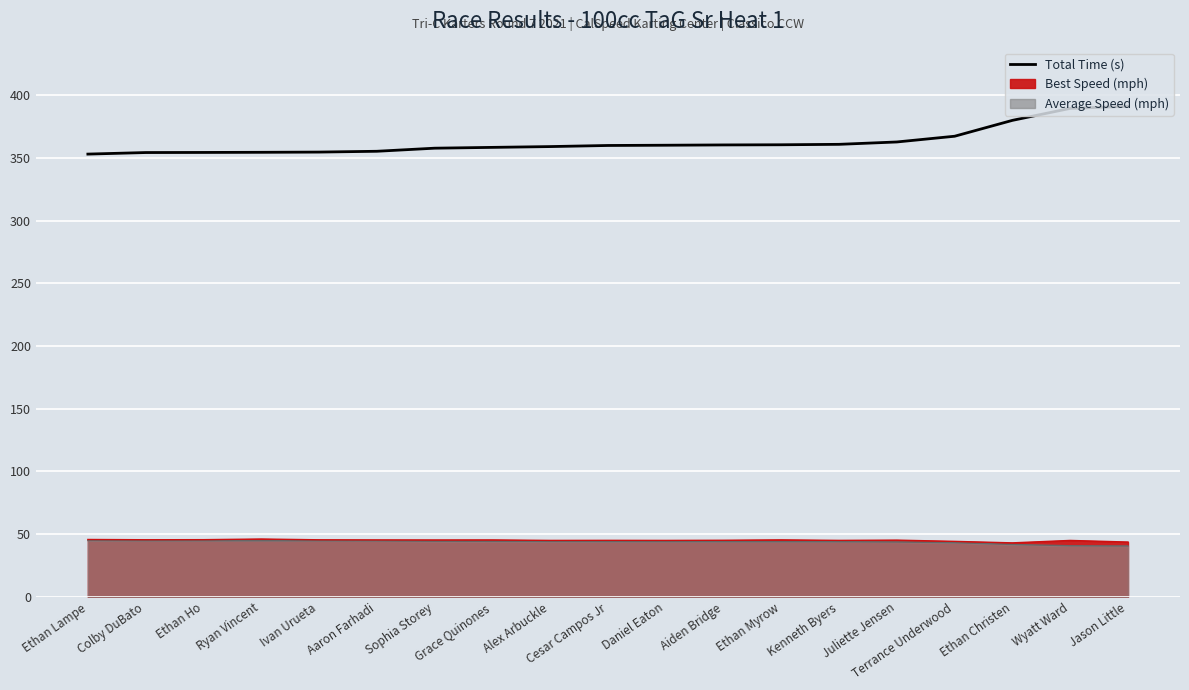

What is the difference between the maximum and minimum values?

38.1